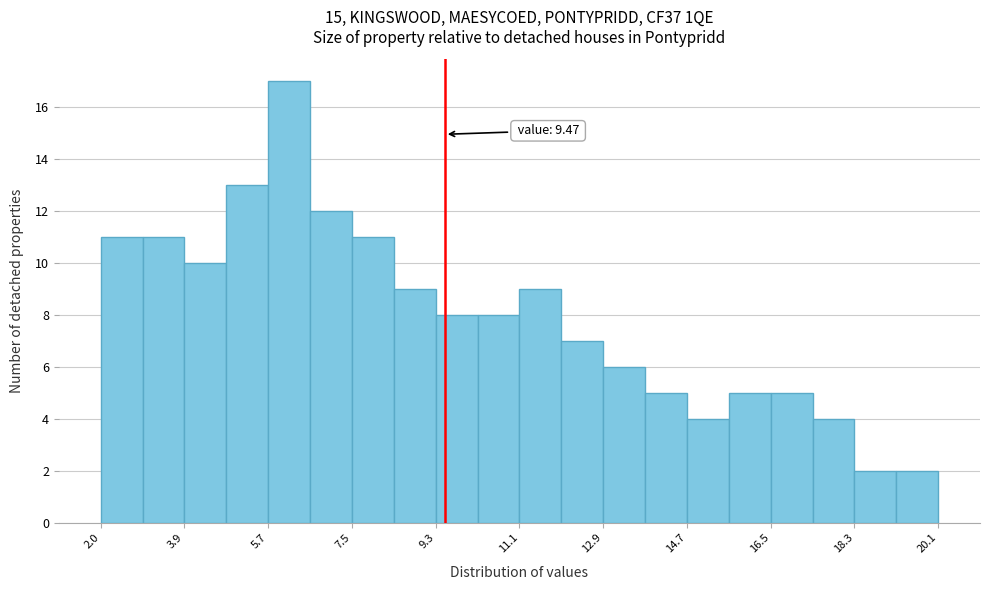

Which range on the x-axis has the tallest bar?

5.6 to 6.6